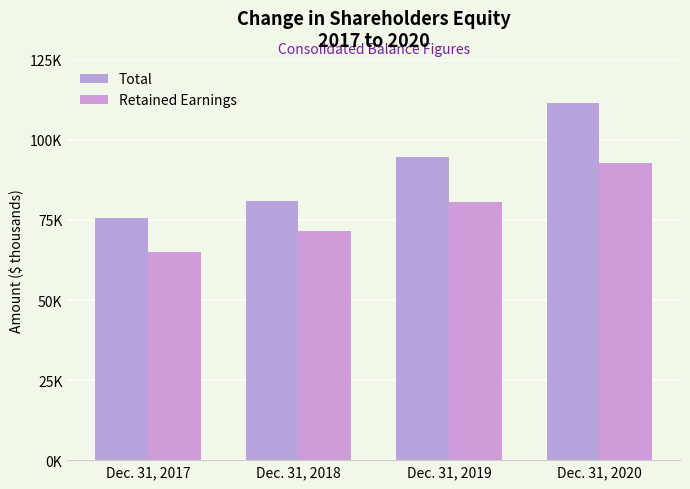

What is the difference between the Total values at Dec. 31, 2018 and Dec. 31, 2017?

5240